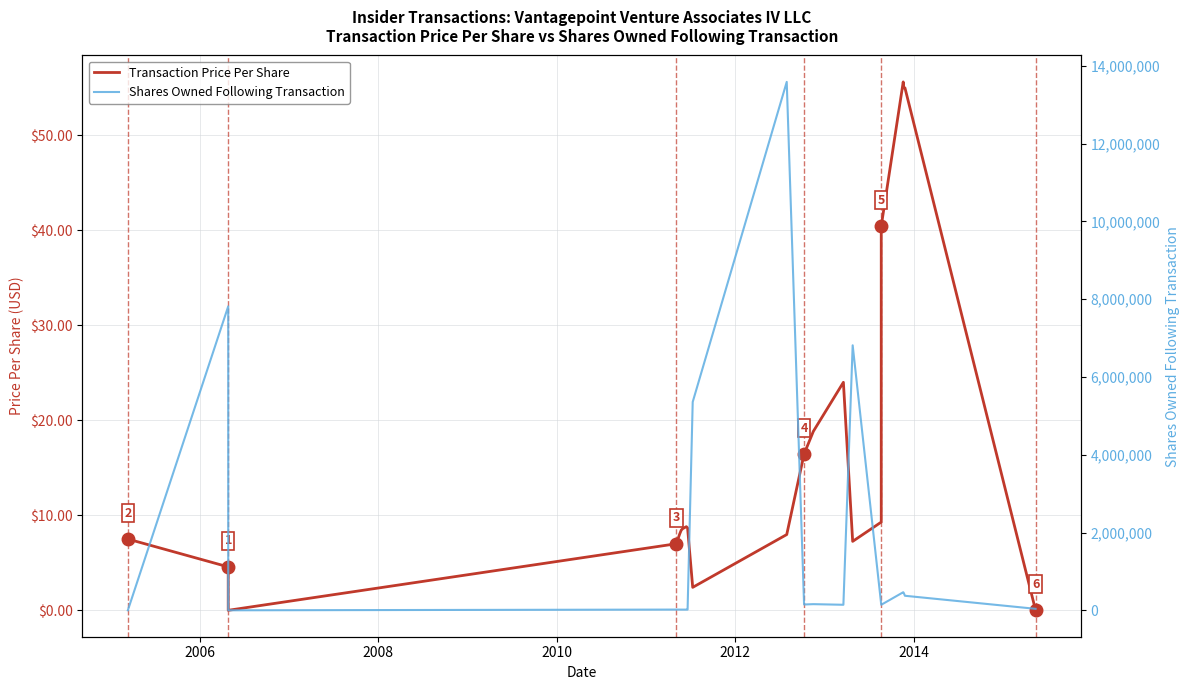

Which series has the largest range (max minus min)?

Shares Owned Following Transaction